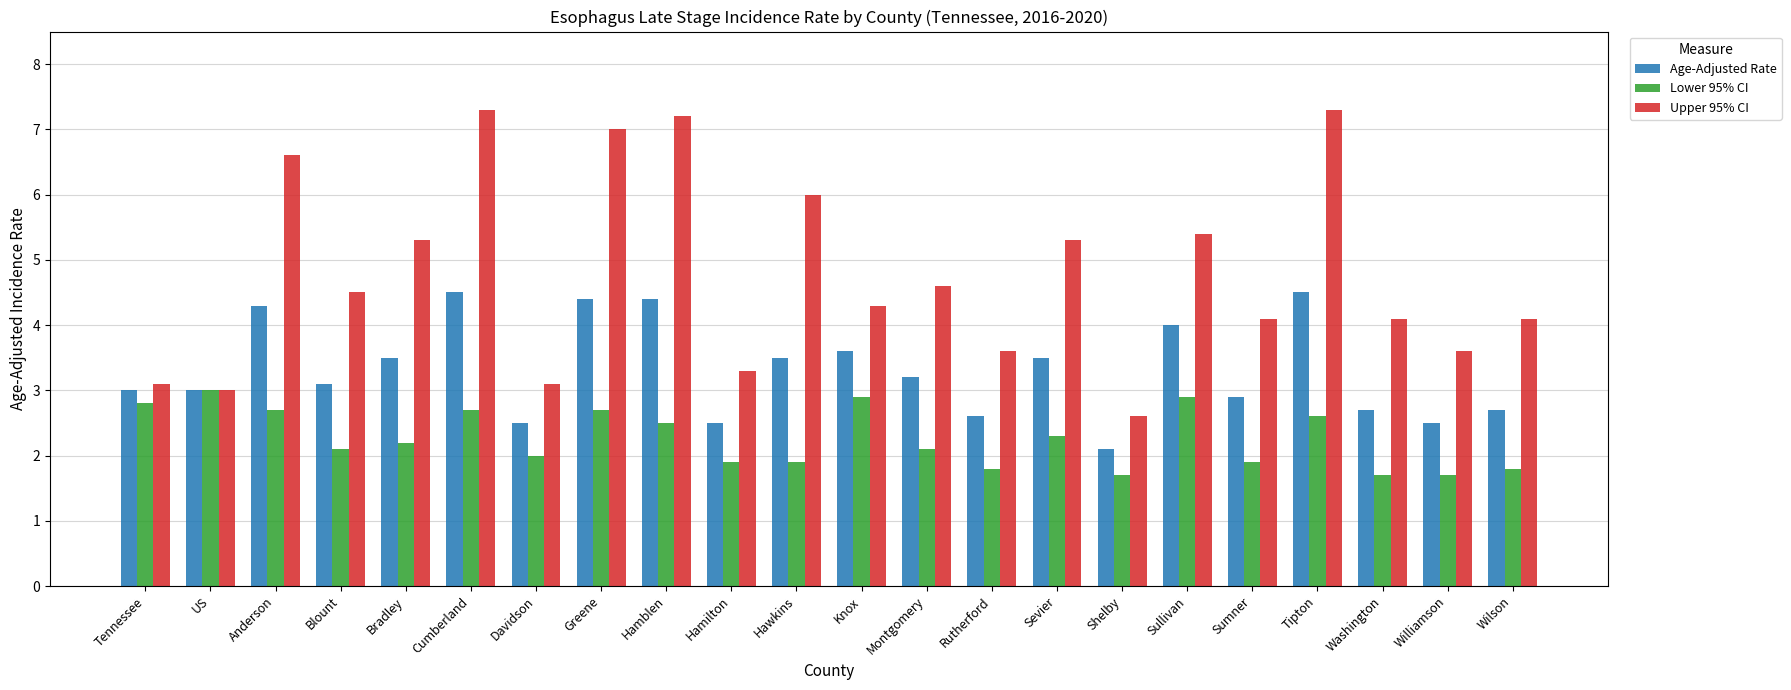

True or false: Upper 95% CI has a value of 3.6 at Williamson.

True